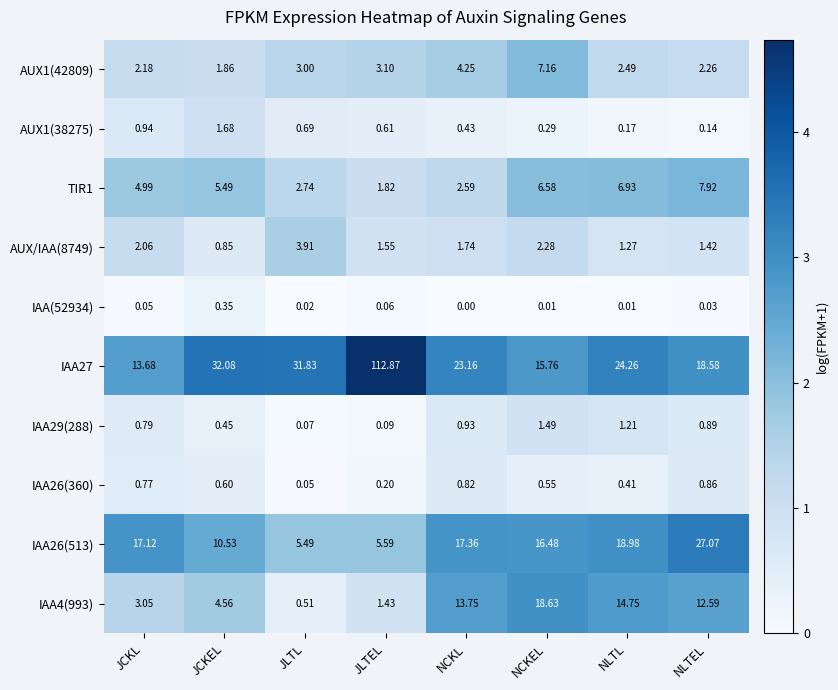

At which category does the chart reach its minimum across all series?

NCKL